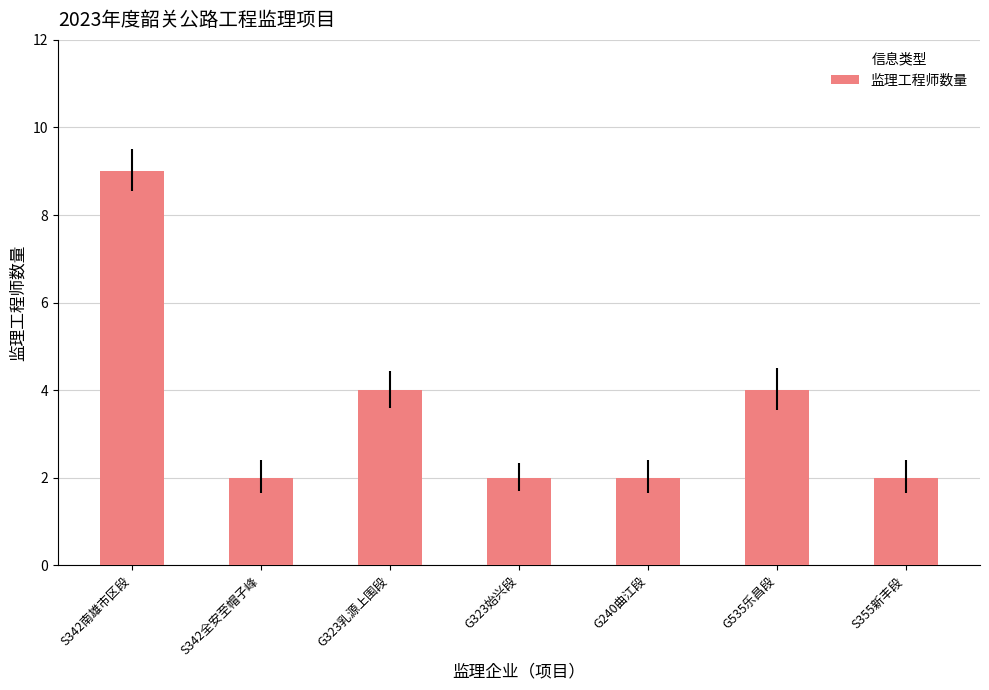

How many bars are there in total?

7